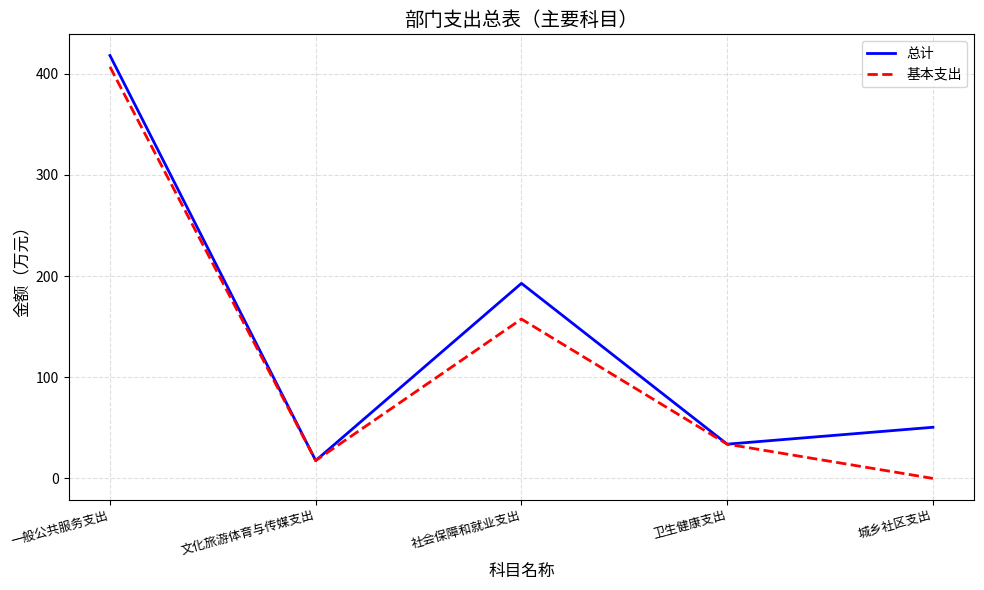

At which category does 基本支出 reach its first local peak?

社会保障和就业支出